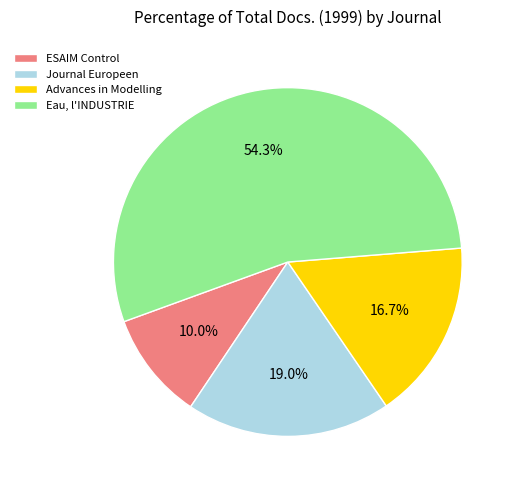

What is the ratio of the value at Eau, l'INDUSTRIE to the value at Journal Europeen?

2.9